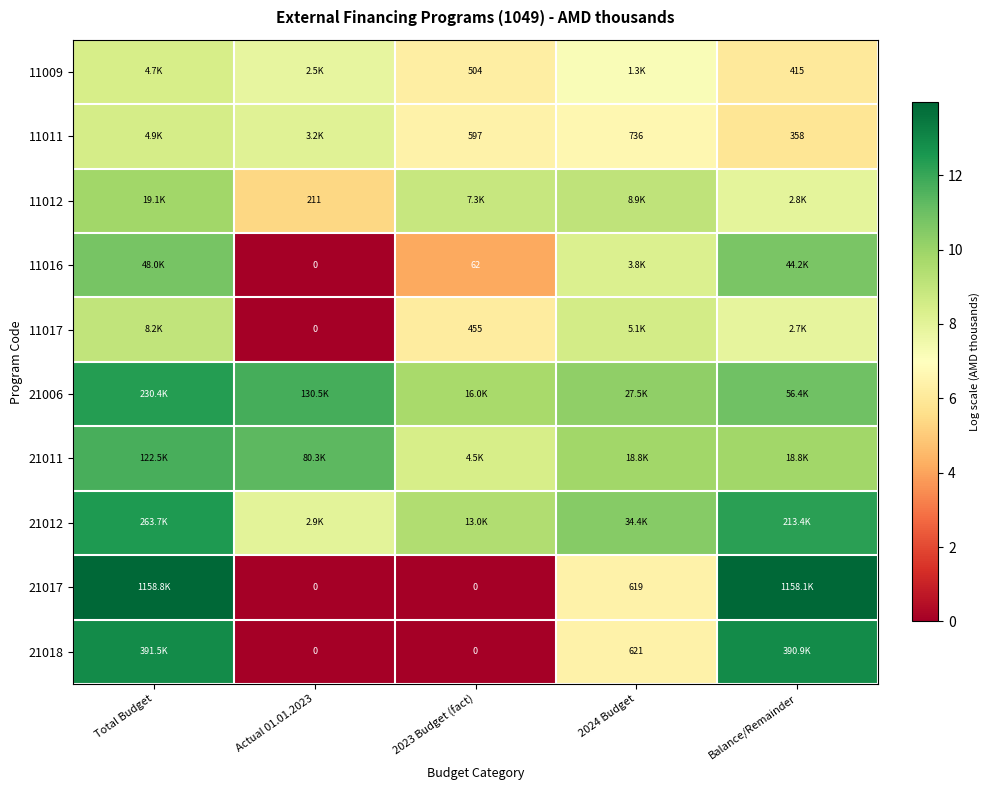

At how many categories does at least one series exceed 0?

5